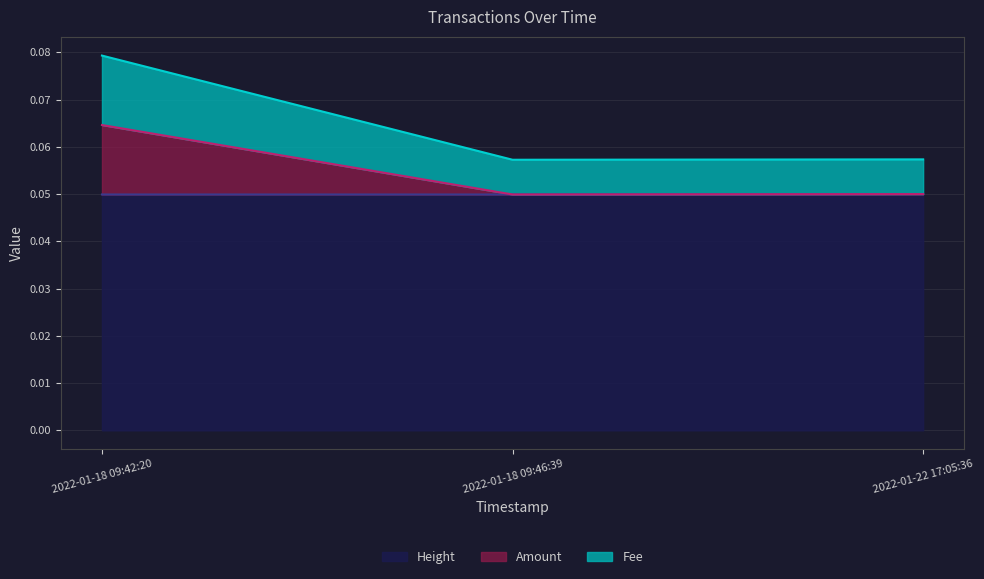

The value of Height at 2022-01-18 09:46:39 is 0.0. True or false?

False